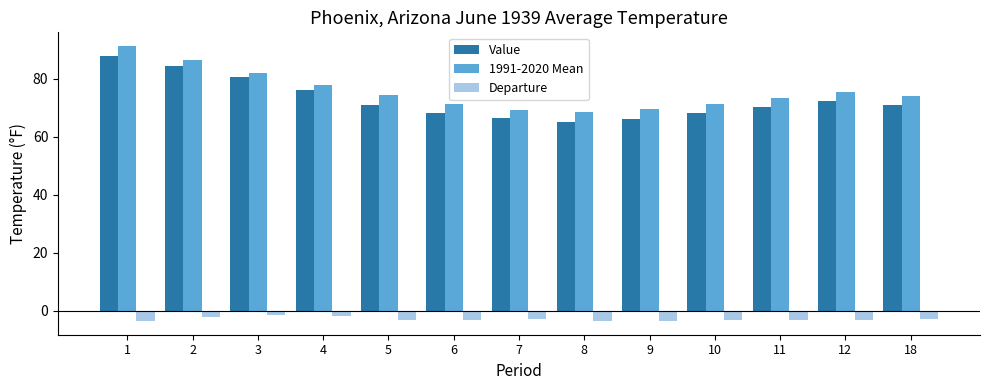

At which category is the sum across all series the highest?

1